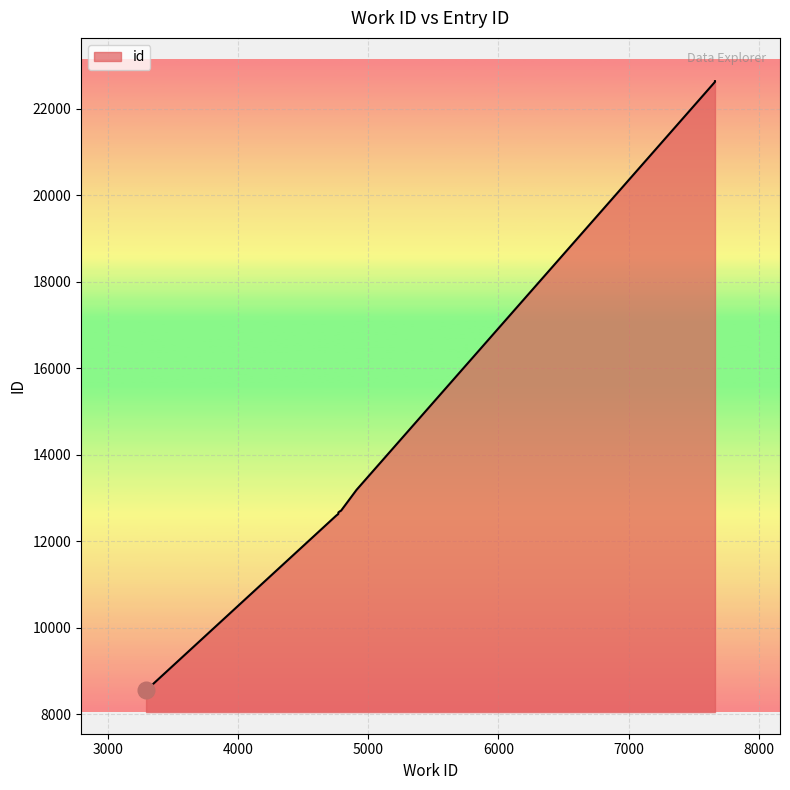

Where is the data nearest to the value 15597?

4909